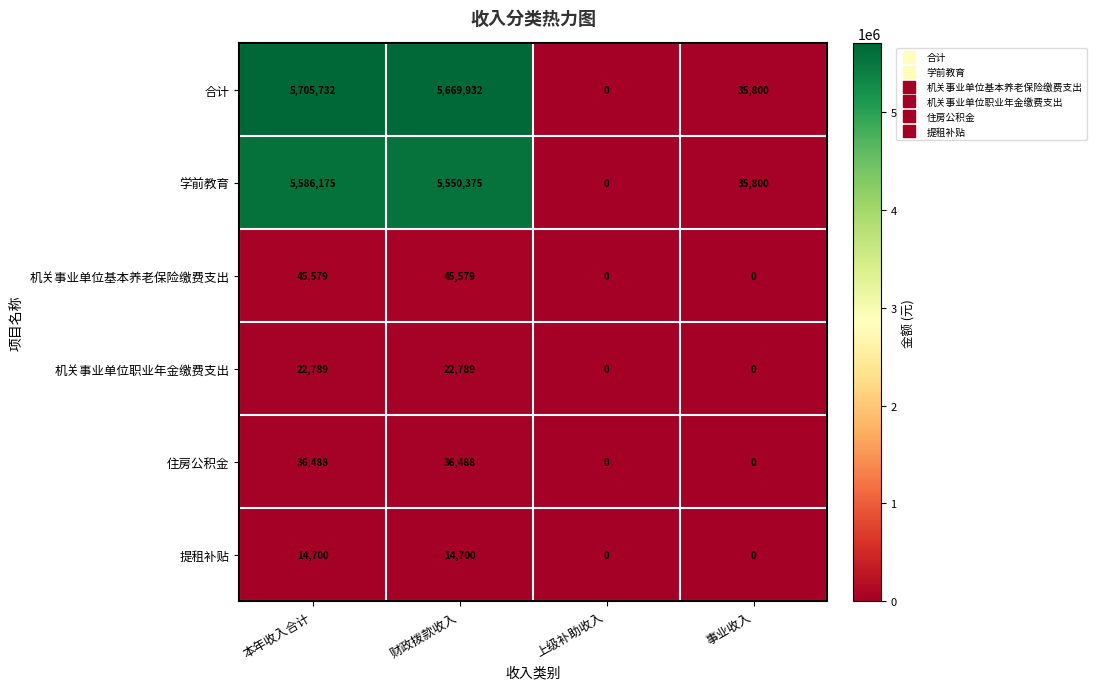

Which series has the widest spread of values?

合计